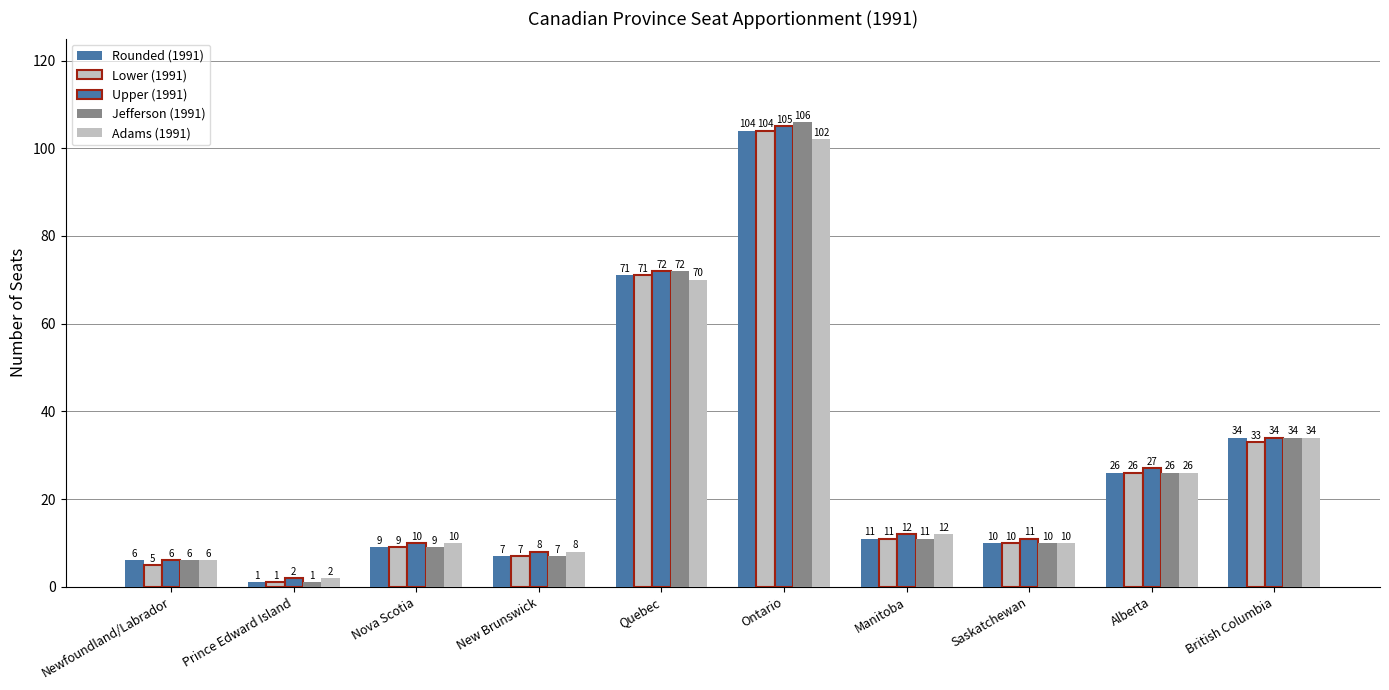

Reading right to left, transcribe all the data shown in this chart.

Rounded (1991): 34	26	10	11	104	71	7	9	1	6
Lower (1991): 33	26	10	11	104	71	7	9	1	5
Upper (1991): 34	27	11	12	105	72	8	10	2	6
Jefferson (1991): 34	26	10	11	106	72	7	9	1	6
Adams (1991): 34	26	10	12	102	70	8	10	2	6